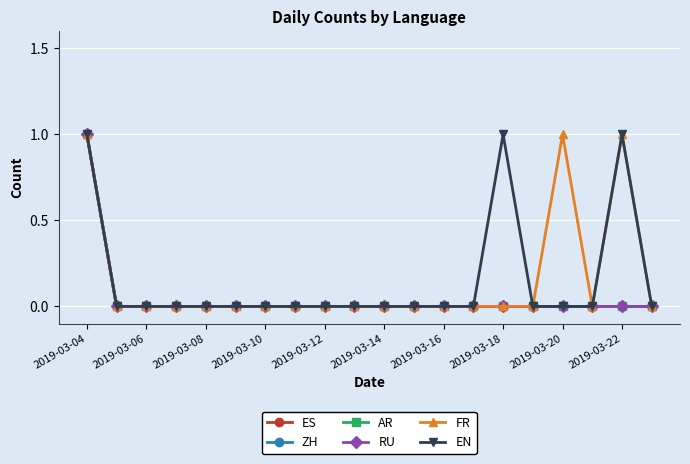

Reading left to right, extract all data points from this chart.

ES: 1	0	0	0	0	0	0	0	0	0	0	0	0	0	0	0	0	0	0	0
ZH: 1	0	0	0	0	0	0	0	0	0	0	0	0	0	0	0	0	0	0	0
AR: 1	0	0	0	0	0	0	0	0	0	0	0	0	0	0	0	0	0	0	0
RU: 1	0	0	0	0	0	0	0	0	0	0	0	0	0	0	0	0	0	0	0
FR: 1	0	0	0	0	0	0	0	0	0	0	0	0	0	0	0	1	0	1	0
EN: 1	0	0	0	0	0	0	0	0	0	0	0	0	0	1	0	0	0	1	0